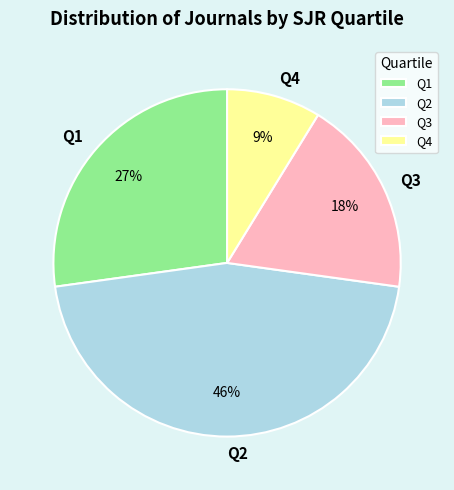

To the nearest percent, what portion does Q2 represent?

46%